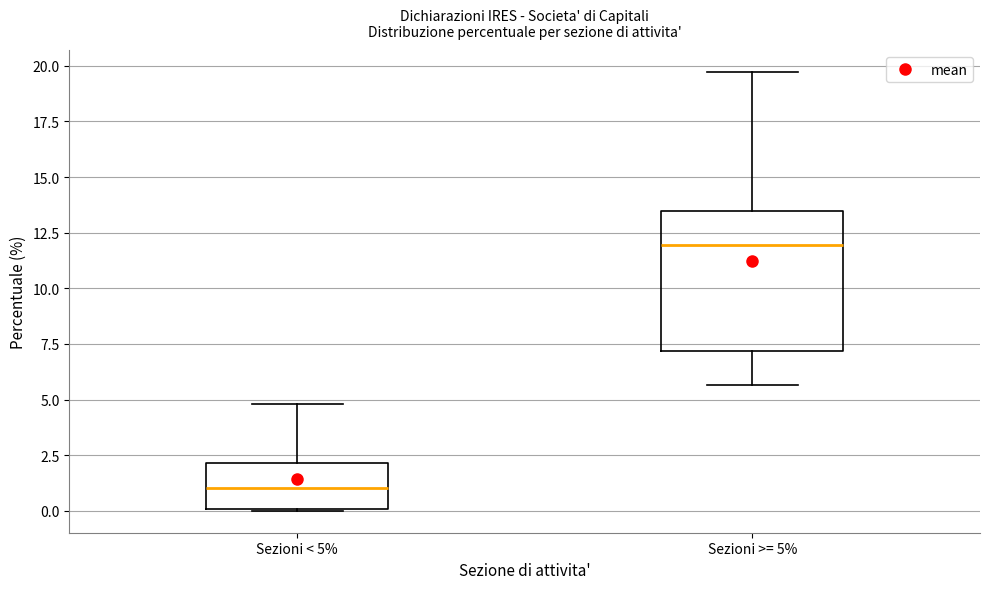

Which box has the highest median line?

Sezioni >= 5%